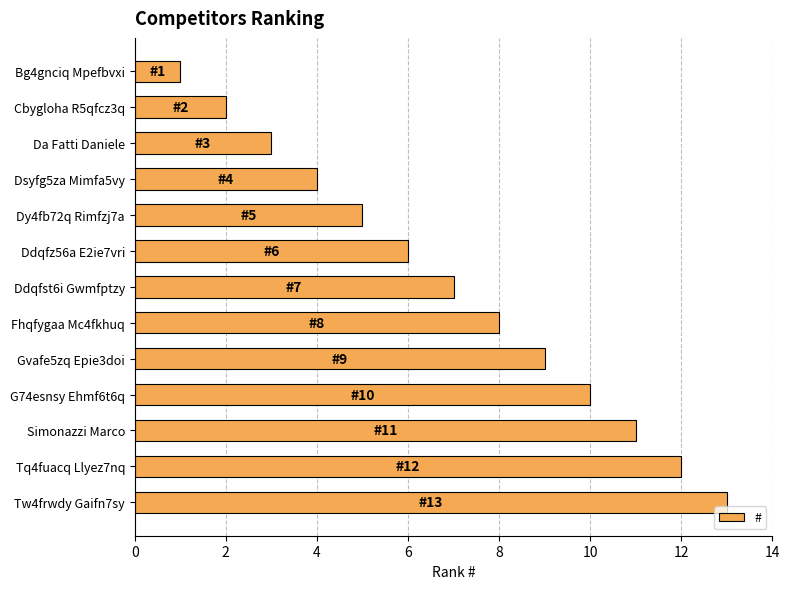

Is it true that the value at G74esnsy Ehmf6t6q is 5?

False